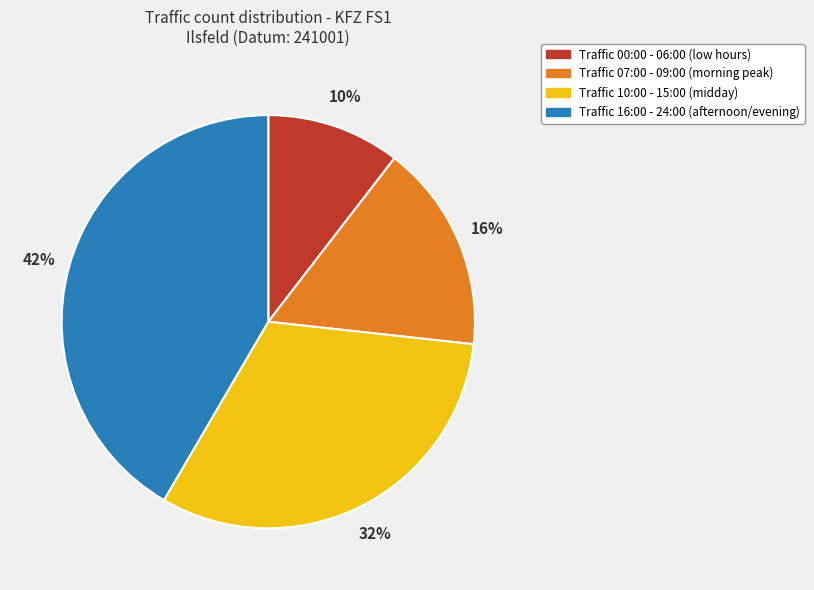

How many segments does this pie chart have?

4